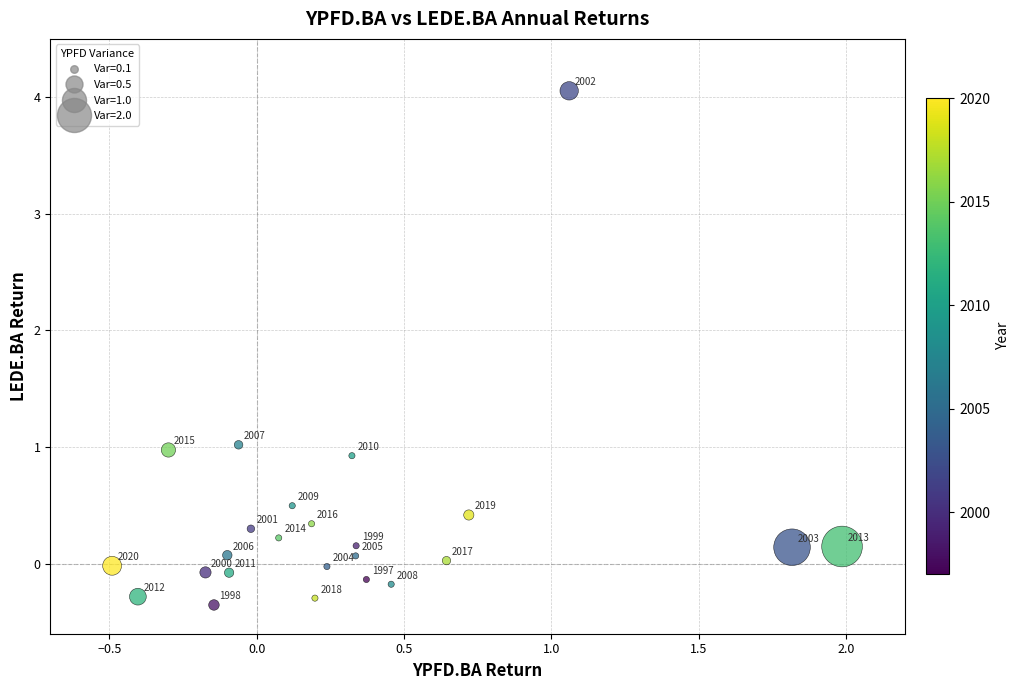

What is the range of Y values (max minus min)?

4.4